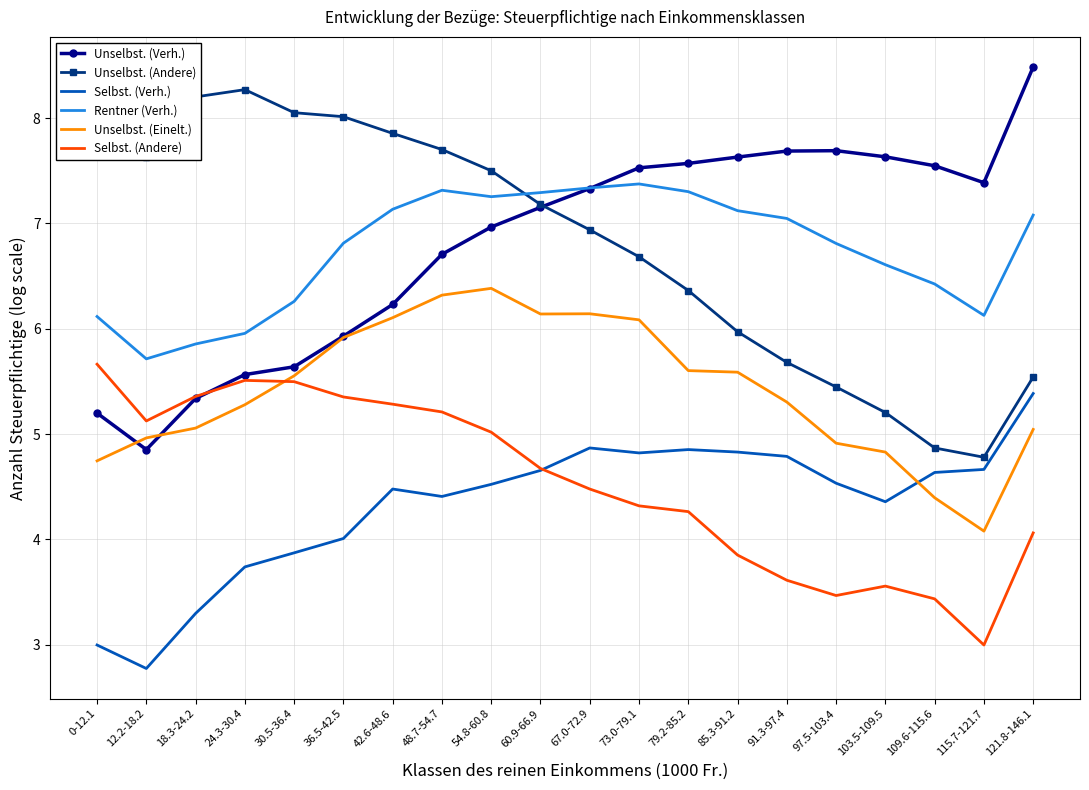

Reading left to right, extract all data points from this chart.

Unselbst. (Verh.): 5.2	4.9	5.3	5.6	5.6	5.9	6.2	6.7	7.0	7.2	7.3	7.5	7.6	7.6	7.7	7.7	7.6	7.5	7.4	8.5
Unselbst. (Andere): 8.4	7.6	8.2	8.3	8.1	8.0	7.9	7.7	7.5	7.2	6.9	6.7	6.4	6.0	5.7	5.4	5.2	4.9	4.8	5.5
Selbst. (Verh.): 3.0	2.8	3.3	3.7	3.9	4.0	4.5	4.4	4.5	4.7	4.9	4.8	4.9	4.8	4.8	4.5	4.4	4.6	4.7	5.4
Rentner (Verh.): 6.1	5.7	5.9	6.0	6.3	6.8	7.1	7.3	7.3	7.3	7.3	7.4	7.3	7.1	7.0	6.8	6.6	6.4	6.1	7.1
Unselbst. (Einelt.): 4.7	5.0	5.1	5.3	5.6	5.9	6.1	6.3	6.4	6.1	6.1	6.1	5.6	5.6	5.3	4.9	4.8	4.4	4.1	5.0
Selbst. (Andere): 5.7	5.1	5.4	5.5	5.5	5.4	5.3	5.2	5.0	4.7	4.5	4.3	4.3	3.9	3.6	3.5	3.6	3.4	3.0	4.1